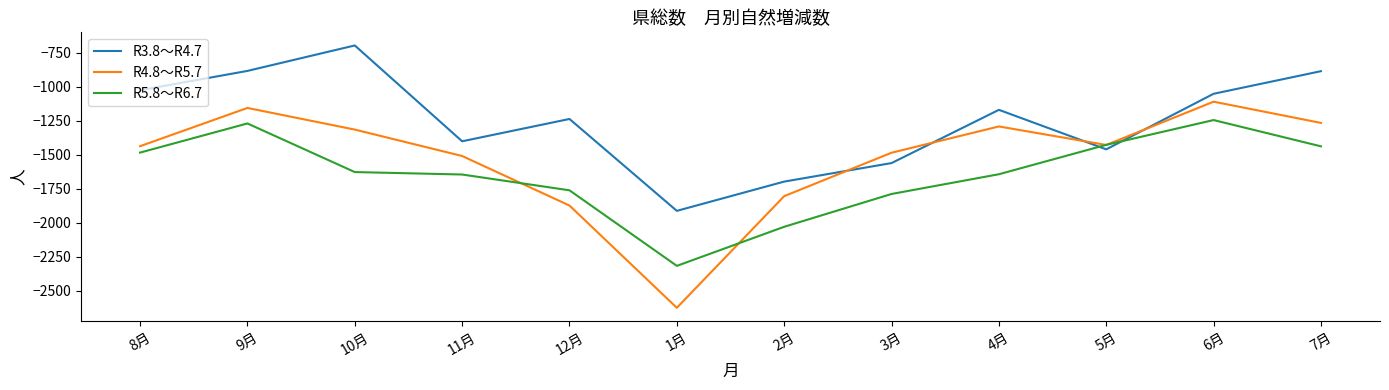

Rank the series by their average value, from lowest to highest.

R5.8～R6.7, R4.8～R5.7, R3.8～R4.7